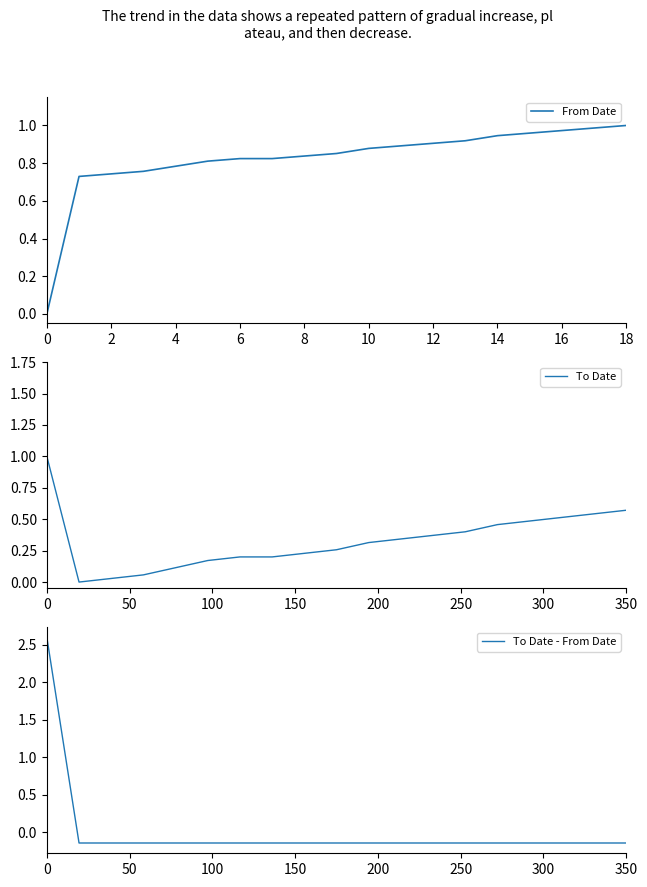

Which series has the largest total across all categories?

From Date